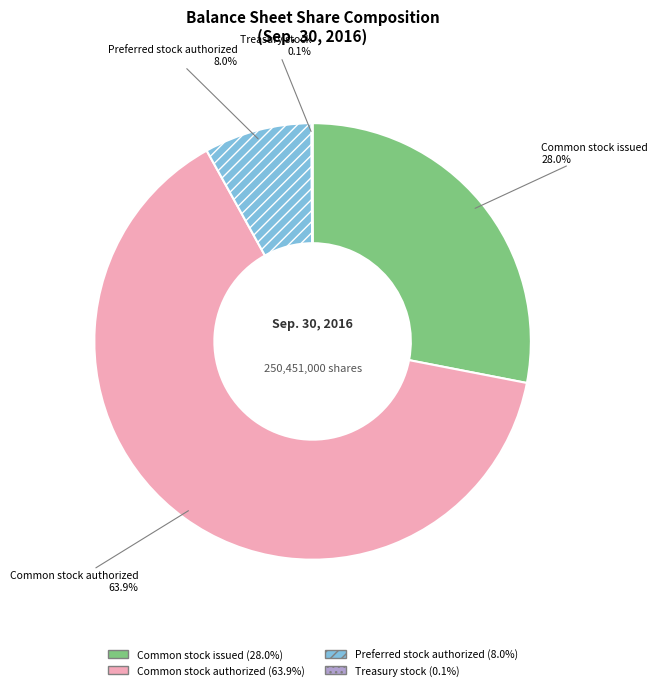

Is there a majority slice in this chart?

Yes